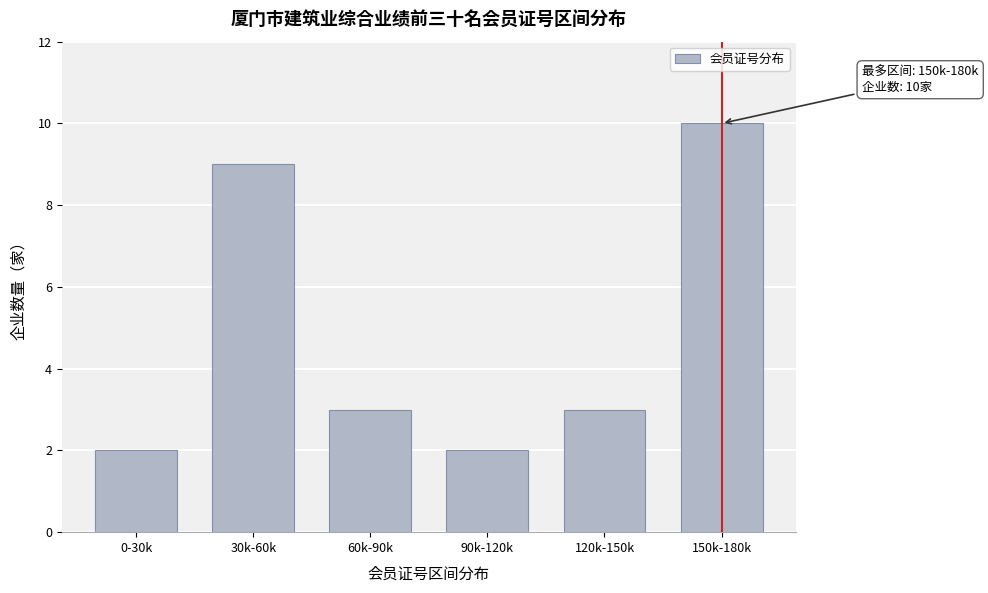

Reading left to right, list all the values displayed in this chart.

0-30k=2	30k-60k=9	60k-90k=3	90k-120k=2	120k-150k=3	150k-180k=10